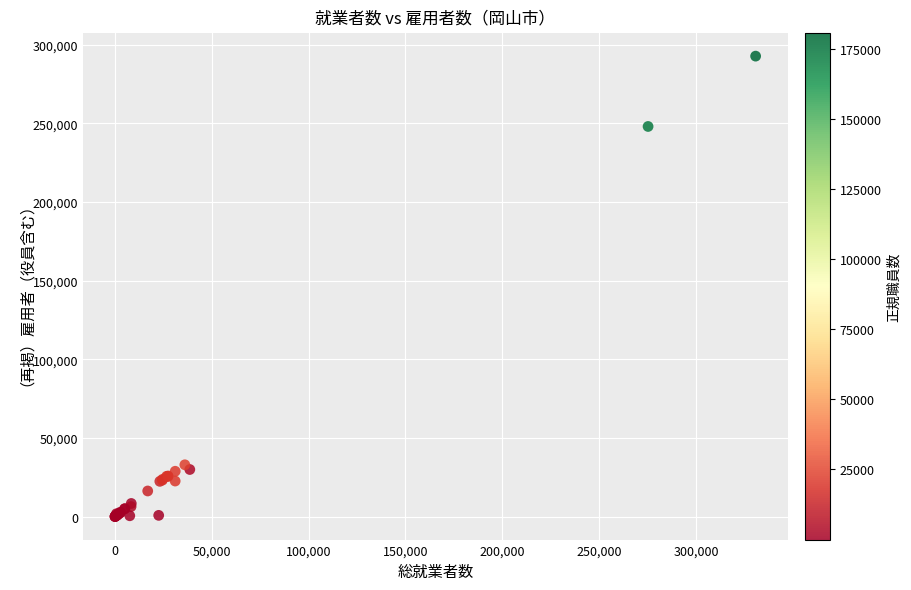

What Y value in the scatter plot is closest to 146383?

248014